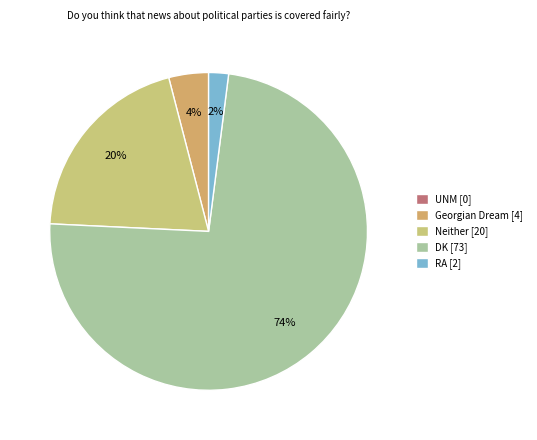

The UNM slice represents 0% of the pie. True or false?

True